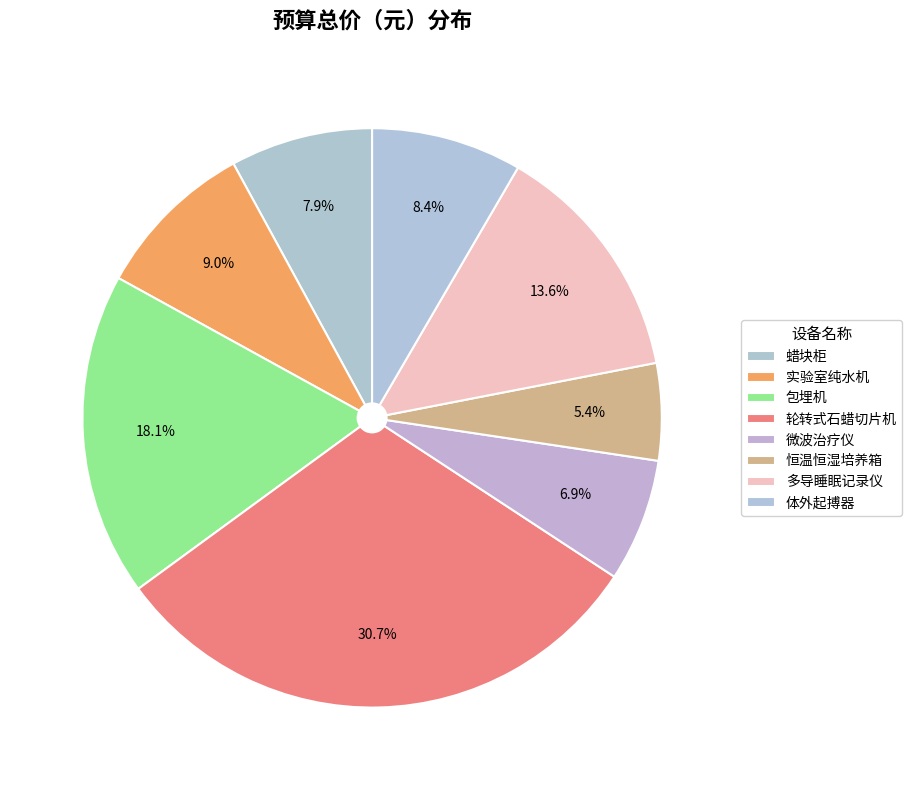

Which slice is the largest?

轮转式石蜡切片机